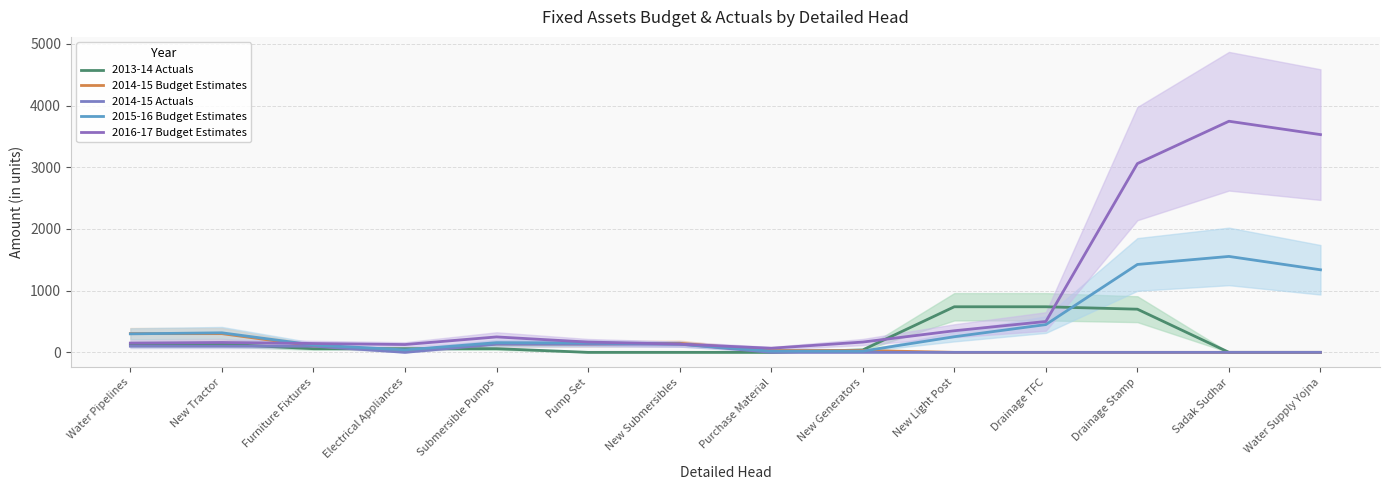

What is the difference between the maximum and second lowest values in the 2013-14 Actuals series?

738.7